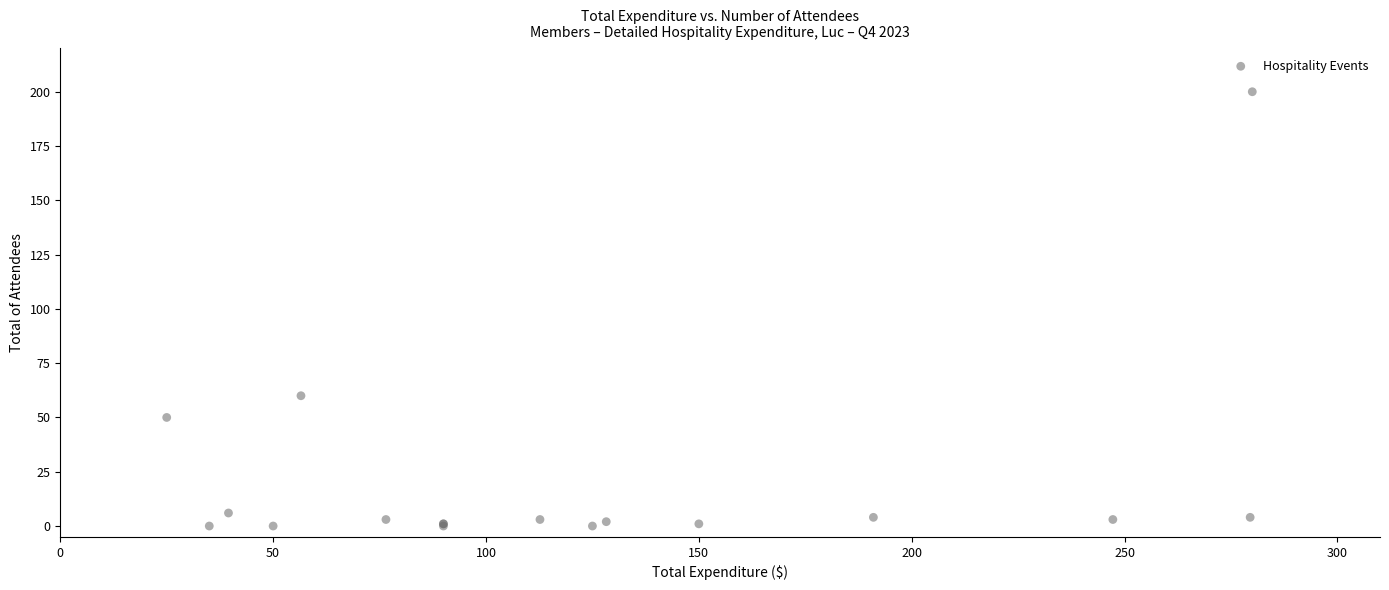

What Y value in the scatter plot is closest to 100?

60